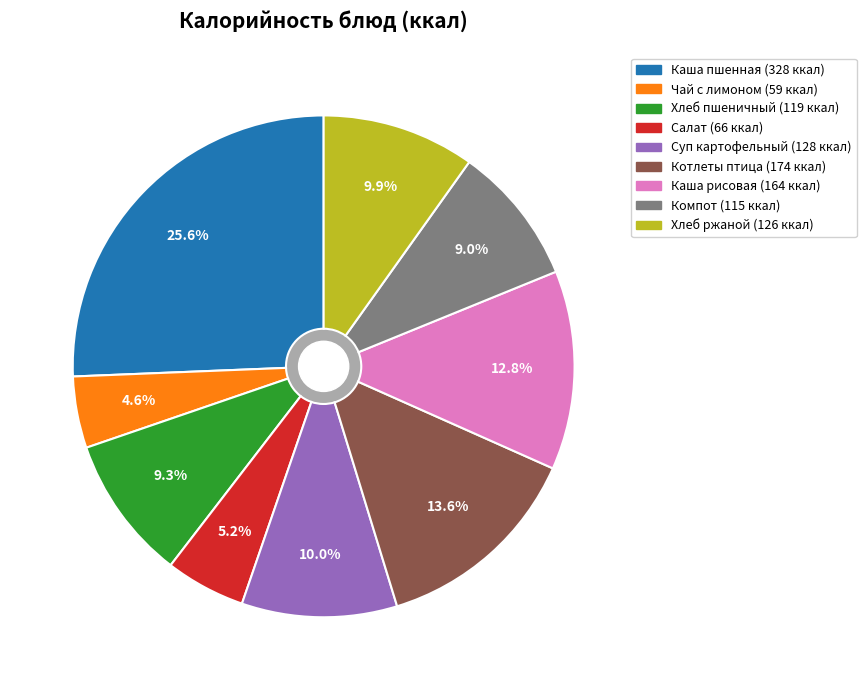

Is there a majority slice in this chart?

No